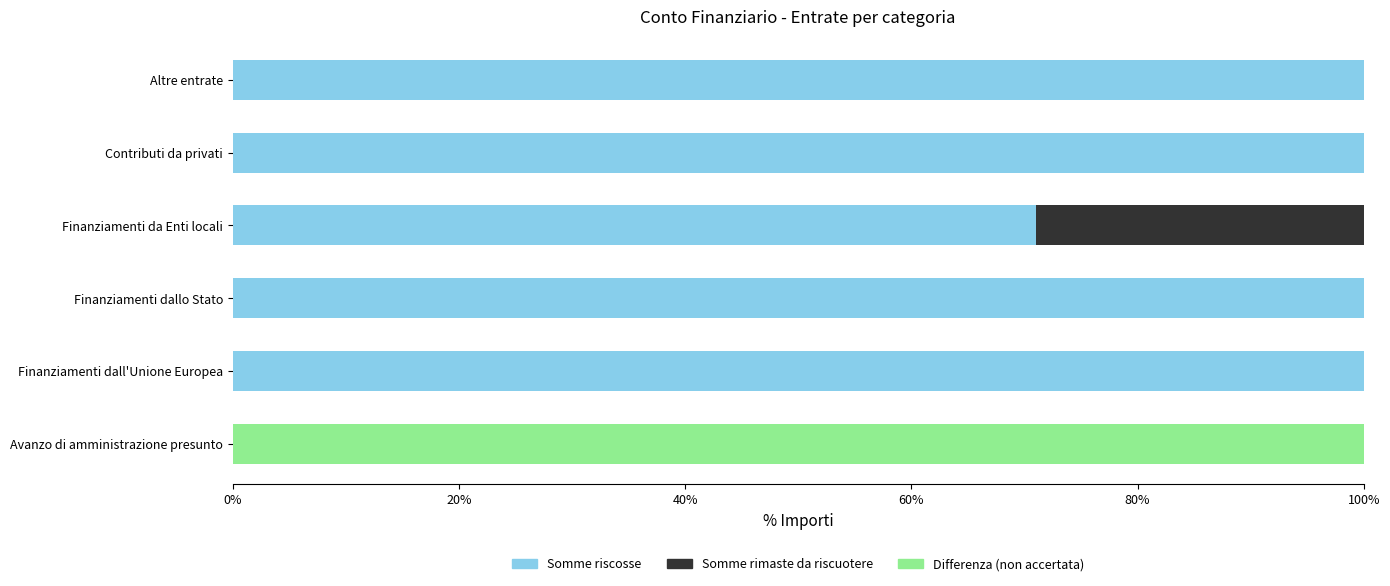

At how many categories does at least one series exceed 98?

5